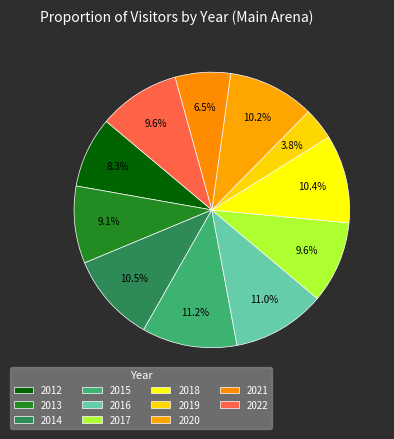

The 2013 slice represents 1% of the pie. True or false?

False